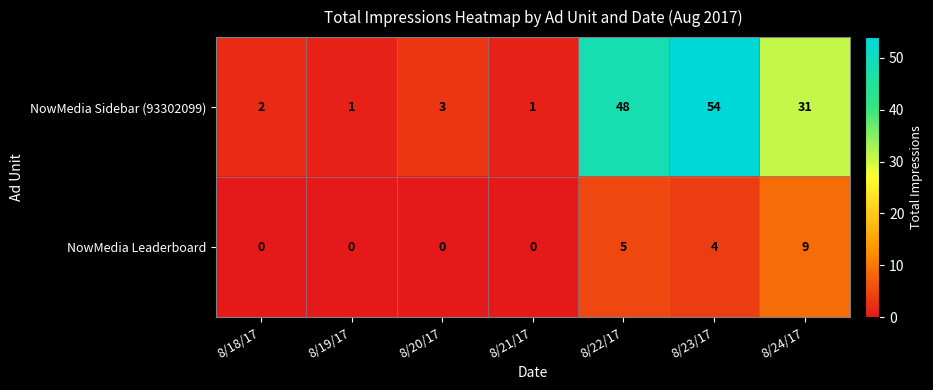

How many values in the NowMedia Sidebar (93302099) series are below 3?

3